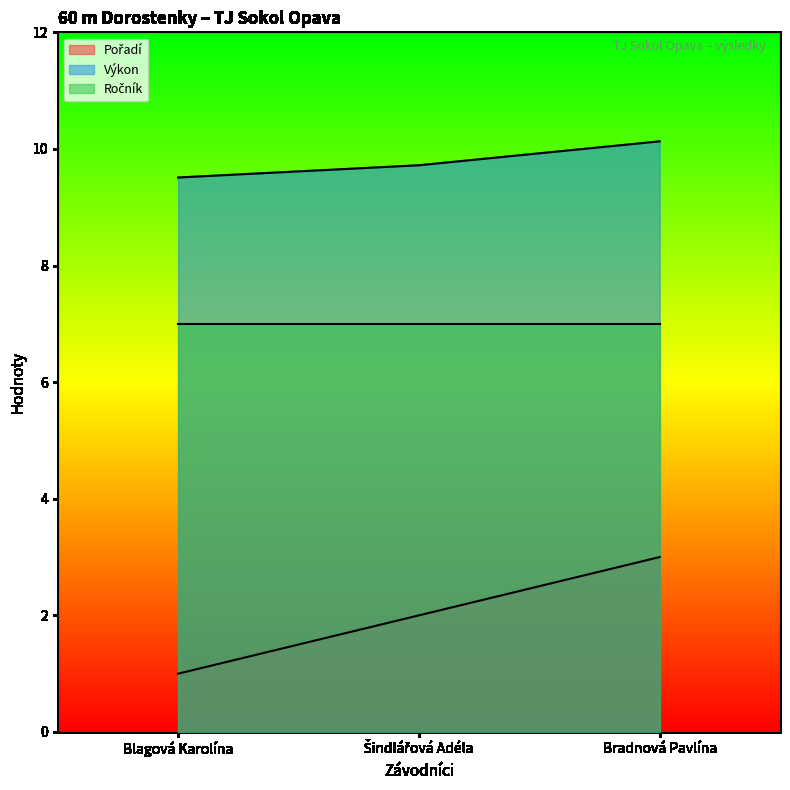

What is the sum of all Výkon values?

29.4